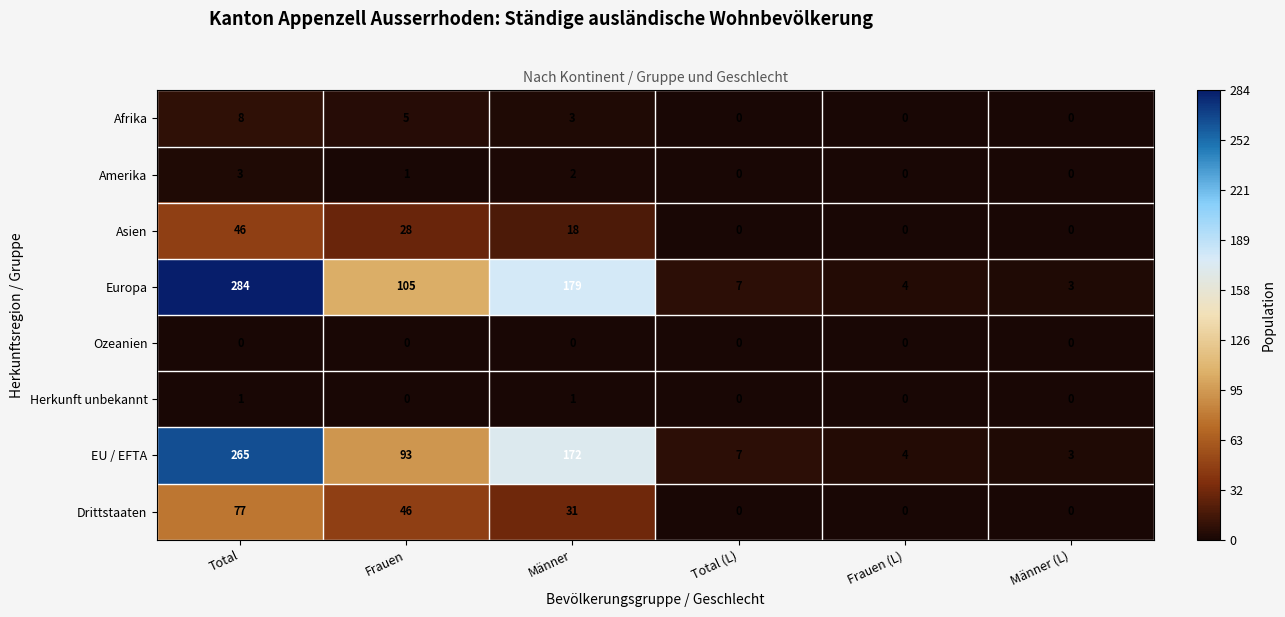

Between Männer and Frauen (L), which series saw the biggest shift?

Europa